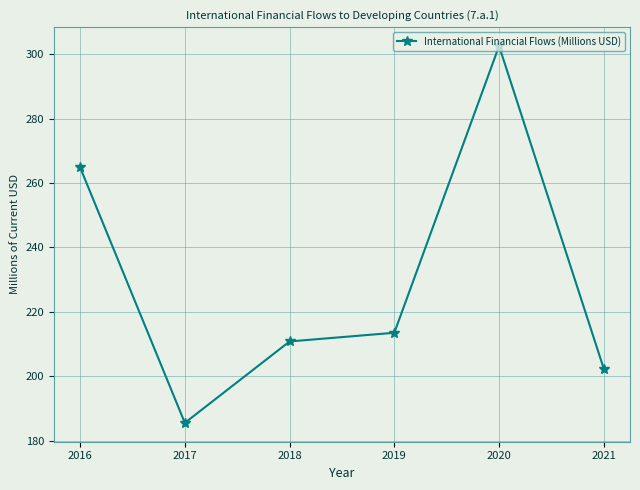

How many distinct data groups are displayed?

1